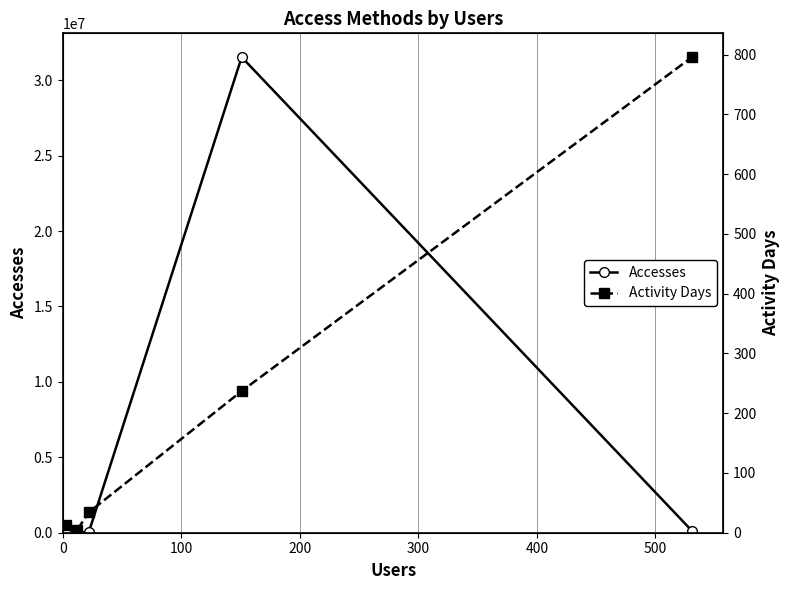

List the series in order of their overall mean, highest first.

Accesses, Activity Days